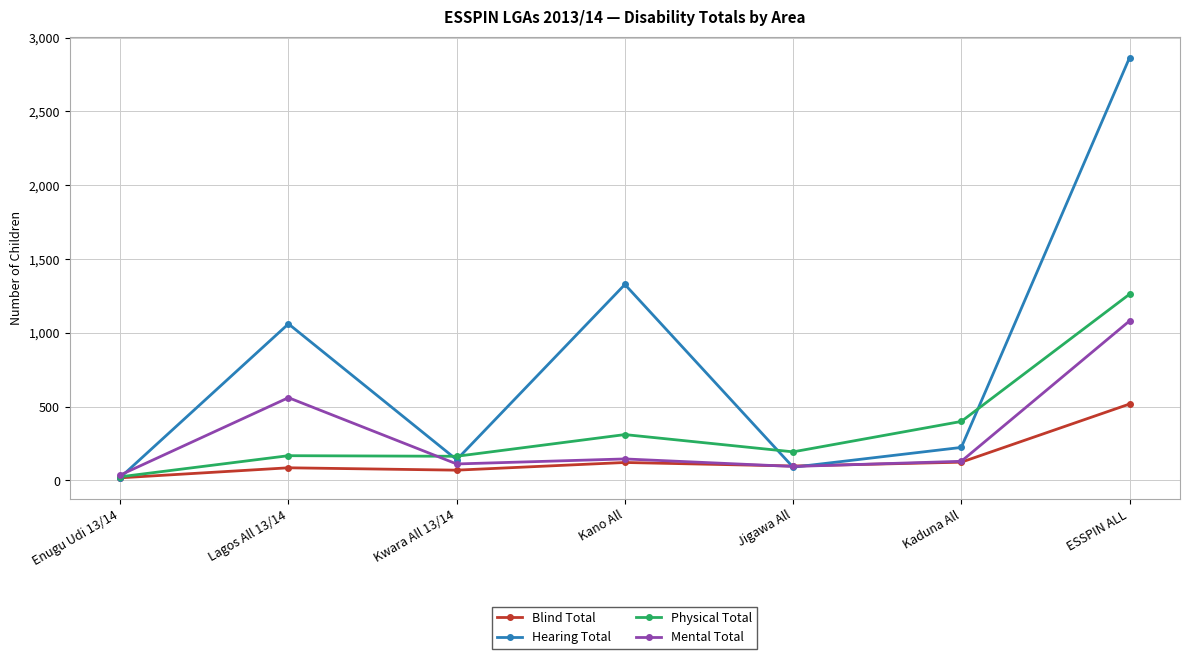

Where is Hearing Total nearest to the value 1442?

Kano All